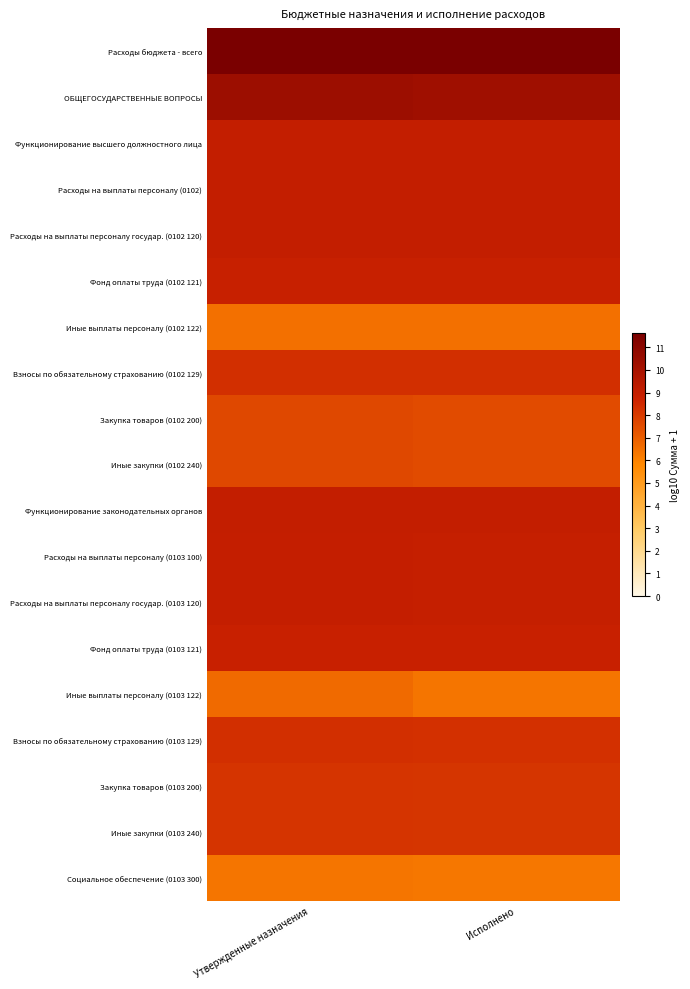

Reading right to left, list all the values displayed in this chart.

Расходы бюджета - всего: Исполнено=11.6	Утвержденные назначения=11.6
ОБЩЕГОСУДАРСТВЕННЫЕ ВОПРОСЫ: Исполнено=10.3	Утвержденные назначения=10.4
Функционирование высшего должностного лица: Исполнено=9.0	Утвержденные назначения=9.0
Расходы на выплаты персоналу (0102): Исполнено=9.0	Утвержденные назначения=9.0
Расходы на выплаты персоналу государ. (0102 120): Исполнено=9.0	Утвержденные назначения=9.0
Фонд оплаты труда (0102 121): Исполнено=8.9	Утвержденные назначения=8.9
Иные выплаты персоналу (0102 122): Исполнено=6.5	Утвержденные назначения=6.5
Взносы по обязательному страхованию (0102 129): Исполнено=8.3	Утвержденные назначения=8.4
Закупка товаров (0102 200): Исполнено=7.5	Утвержденные назначения=7.6
Иные закупки (0102 240): Исполнено=7.5	Утвержденные назначения=7.6
Функционирование законодательных органов: Исполнено=9.0	Утвержденные назначения=9.0
Расходы на выплаты персоналу (0103 100): Исполнено=8.9	Утвержденные назначения=9.0
Расходы на выплаты персоналу государ. (0103 120): Исполнено=8.9	Утвержденные назначения=9.0
Фонд оплаты труда (0103 121): Исполнено=8.8	Утвержденные назначения=8.8
Иные выплаты персоналу (0103 122): Исполнено=6.3	Утвержденные назначения=6.7
Взносы по обязательному страхованию (0103 129): Исполнено=8.3	Утвержденные назначения=8.3
Закупка товаров (0103 200): Исполнено=8.2	Утвержденные назначения=8.2
Иные закупки (0103 240): Исполнено=8.2	Утвержденные назначения=8.2
Социальное обеспечение (0103 300): Исполнено=6.3	Утвержденные назначения=6.4